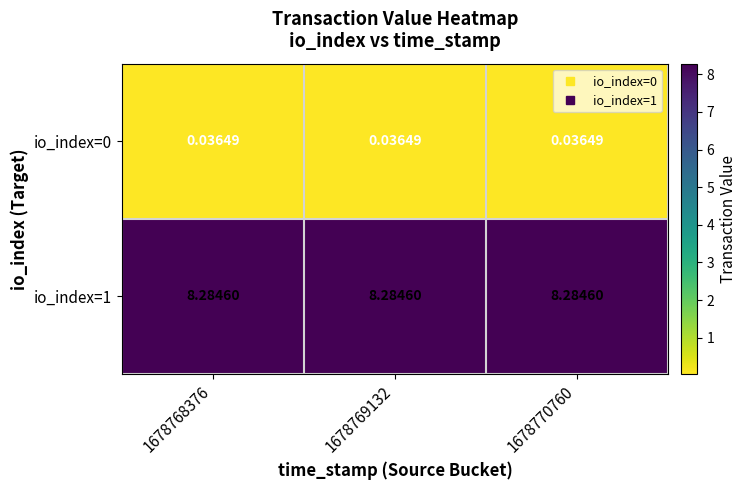

Is the value of io_index=1 at 1678769132 greater than the value of io_index=0 at 1678769132?

Yes